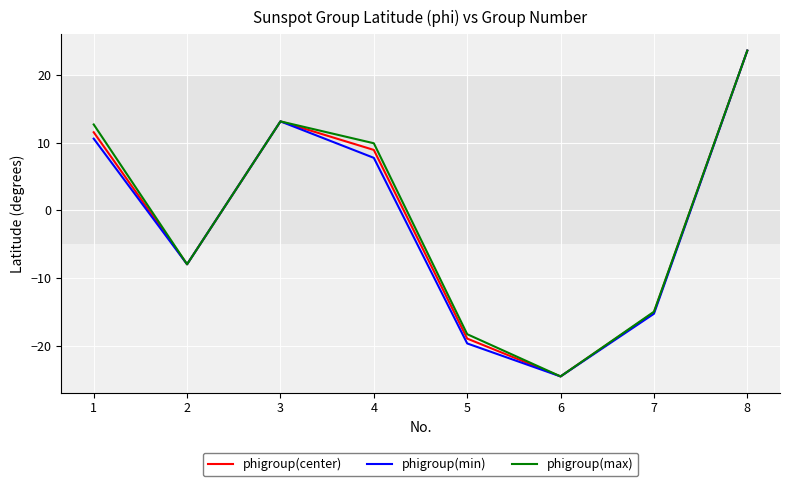

List the labels in order of phigroup(center) value, smallest first.

6, 5, 7, 2, 4, 1, 3, 8